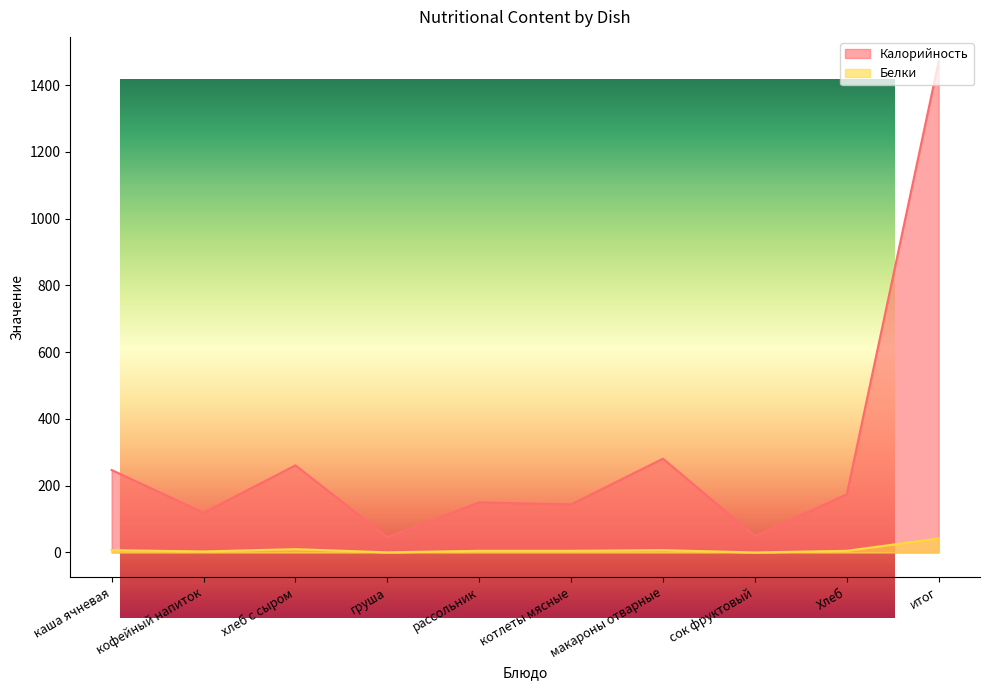

What is the label of the 1st point from the right?

итог